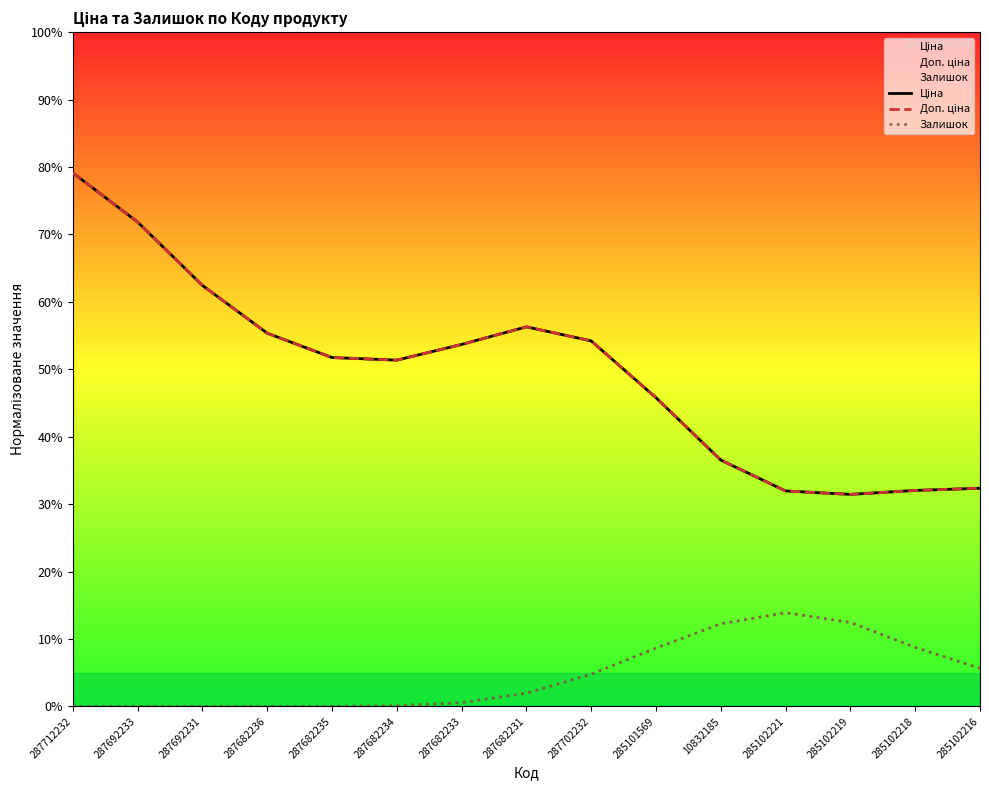

At how many categories does at least one series exceed 45?

10